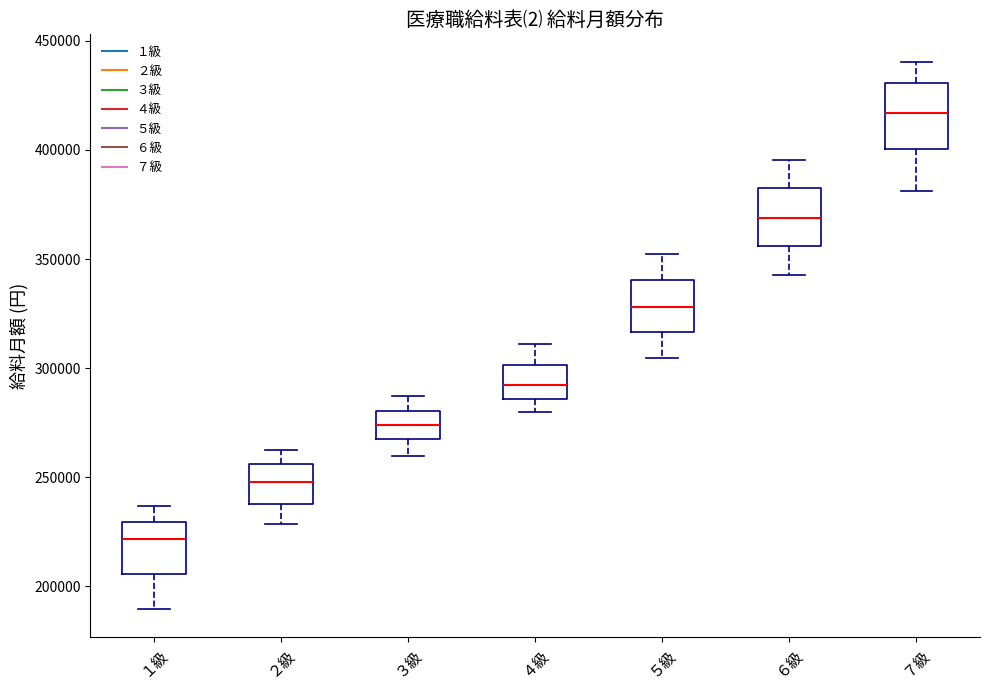

Reading left to right, transcribe this box plot: for each box, give where its median line is, the range the box spans, and where its two whiskers end, as read against the y-axis. The values are not printed on the chart, so give them approximately, as read against the axis.

１級: median 220000, box 205000 to 230000, whiskers 190000 to 235000
２級: median 250000, box 240000 to 255000, whiskers 230000 to 260000
３級: median 275000, box 265000 to 280000, whiskers 260000 to 285000
４級: median 290000, box 285000 to 300000, whiskers 280000 to 310000
５級: median 330000, box 315000 to 340000, whiskers 305000 to 350000
６級: median 370000, box 355000 to 385000, whiskers 345000 to 395000
７級: median 415000, box 400000 to 430000, whiskers 380000 to 440000